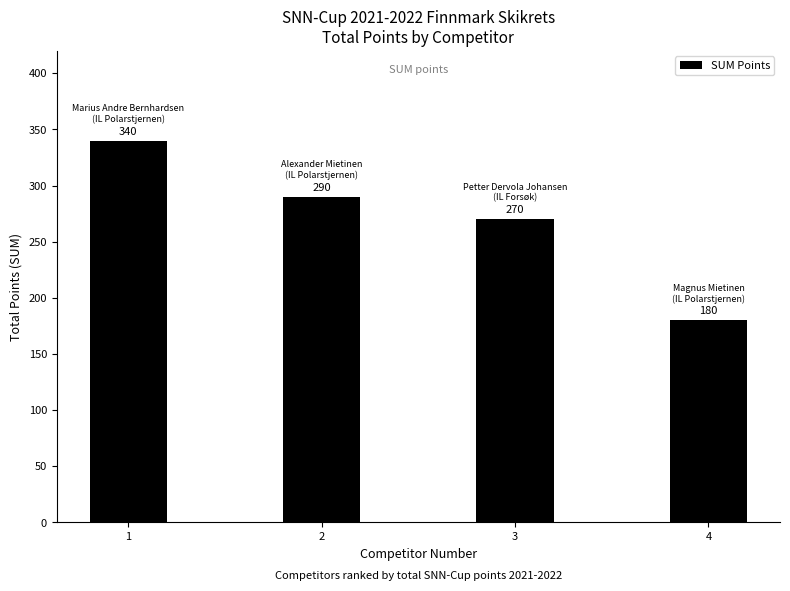

How many values are between 270 and 340?

3